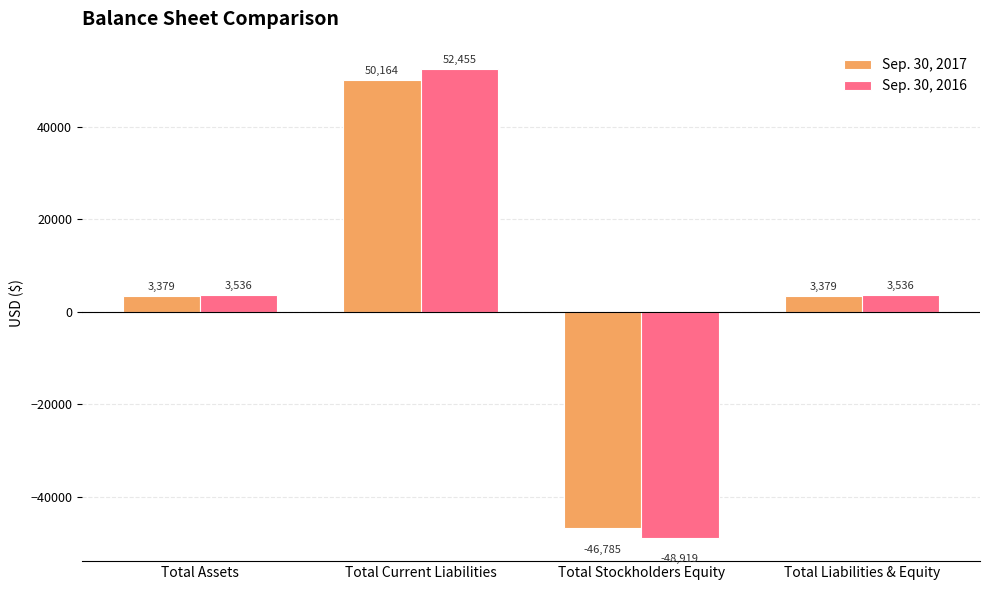

What is the value of the Sep. 30, 2017 bar at the 3rd from the left?

-46785